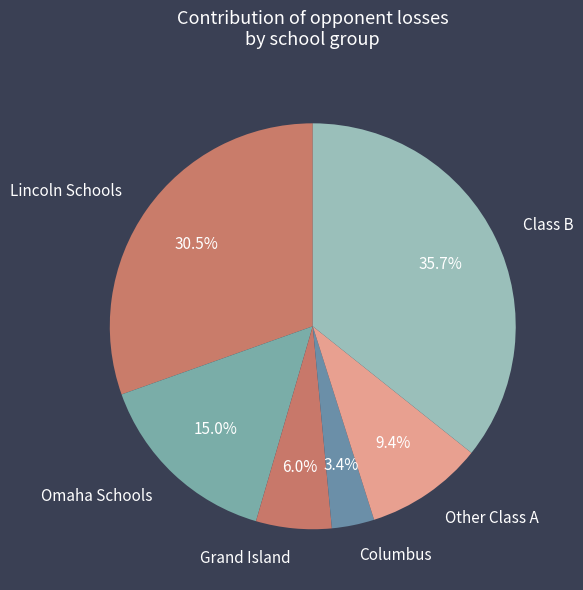

Which category has the biggest portion of the pie?

Class B